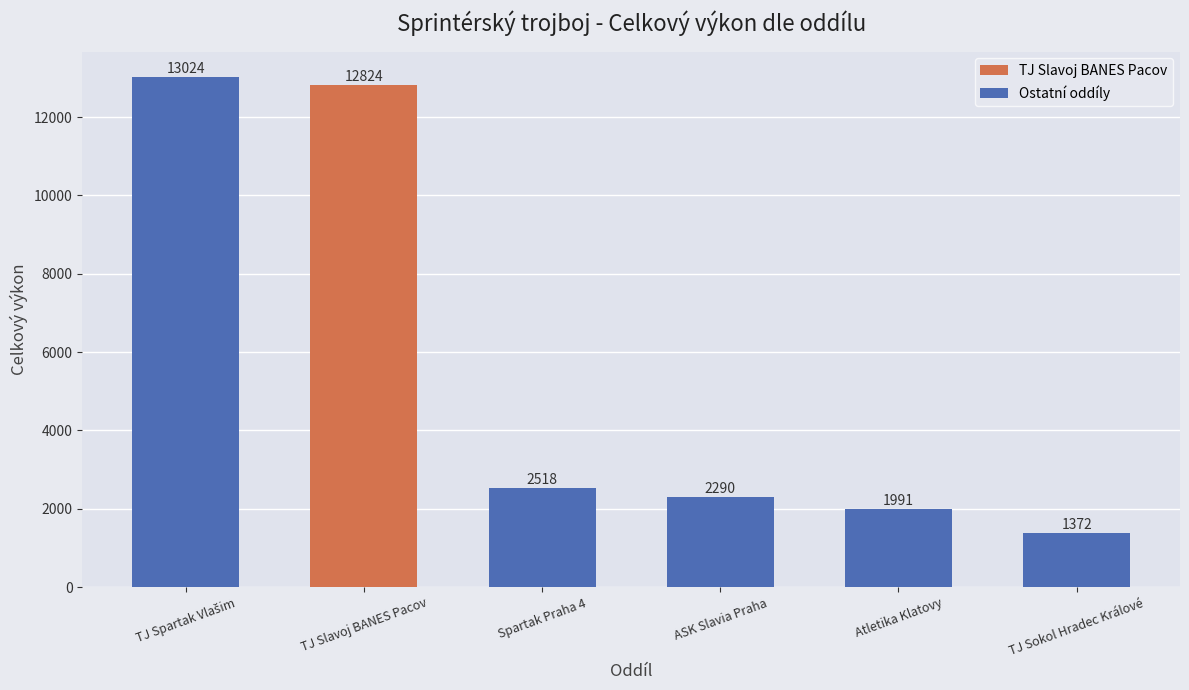

What is the difference between the maximum and minimum values?

11652